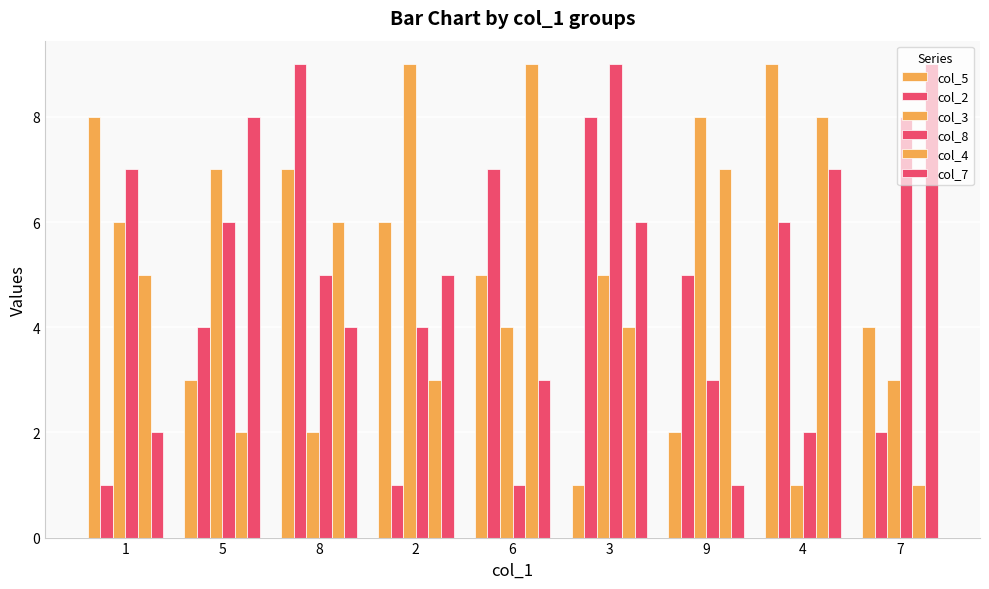

How many data points in col_3 are less than 5?

4